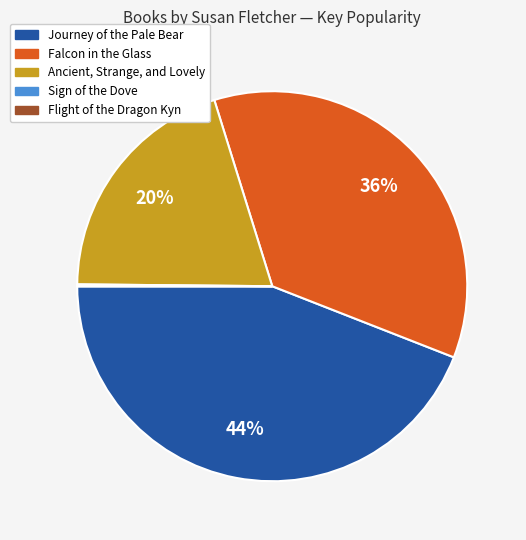

Is there any slice that represents more than half of the pie?

No